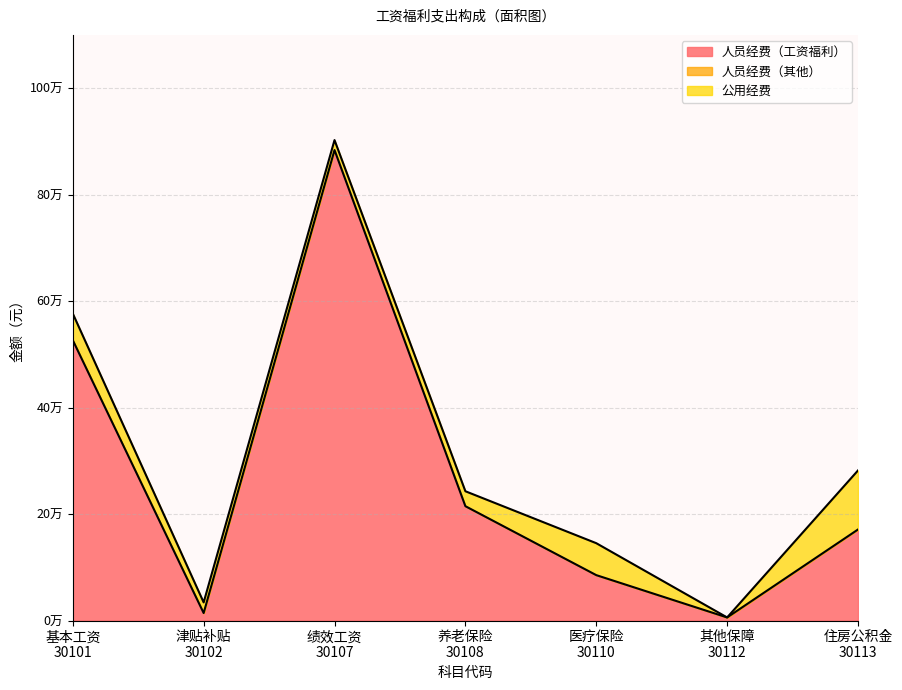

What is the maximum value shown in the chart?

883716